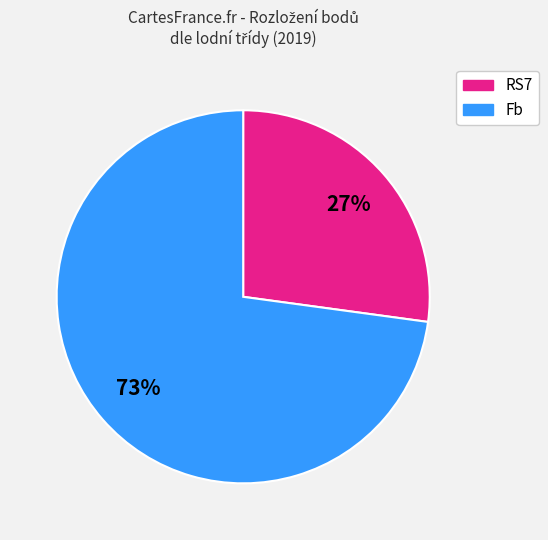

To the nearest percent, what is the difference between the largest and smallest slice percentages?

46%